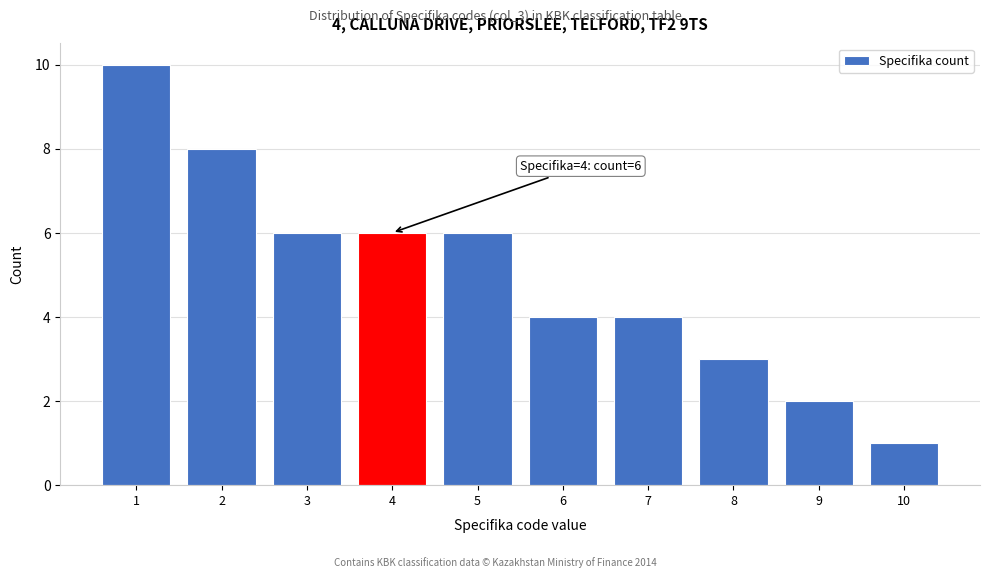

Over which range of the x-axis is the bar tallest?

0.5 to 1.5